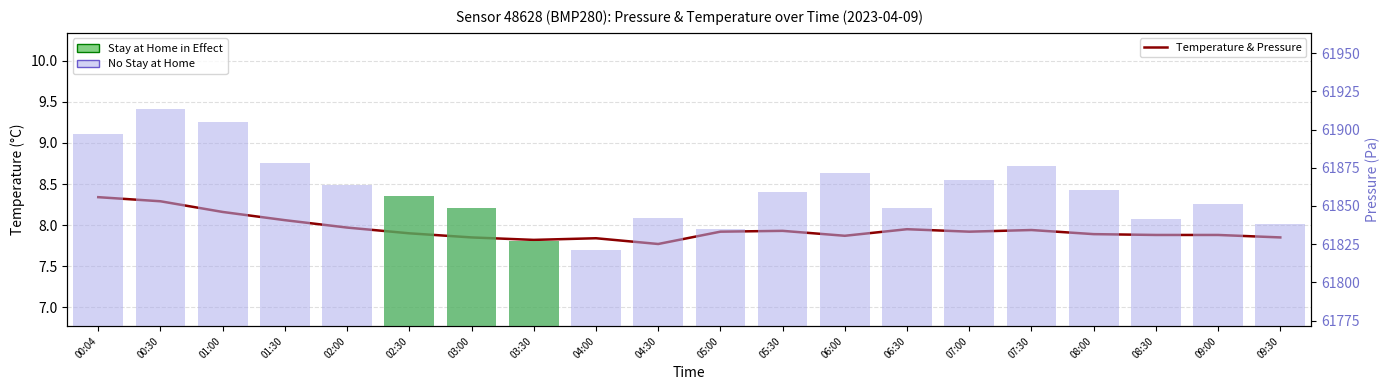

At 00:04, list the series in order from largest to smallest.

Pressure (No Stay at Home style), Temperature (°C)